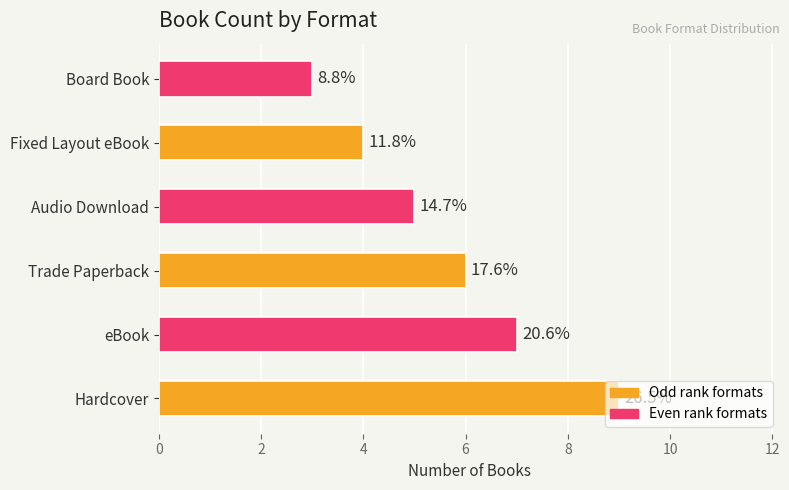

How many bars are there in total?

6